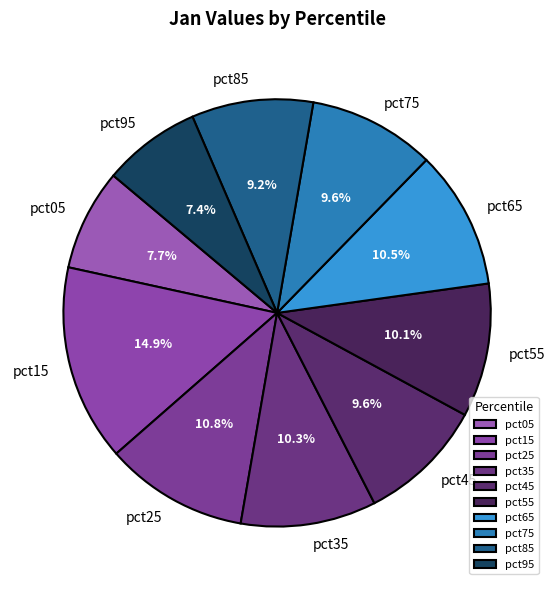

The pct55 slice represents 1% of the pie. True or false?

False